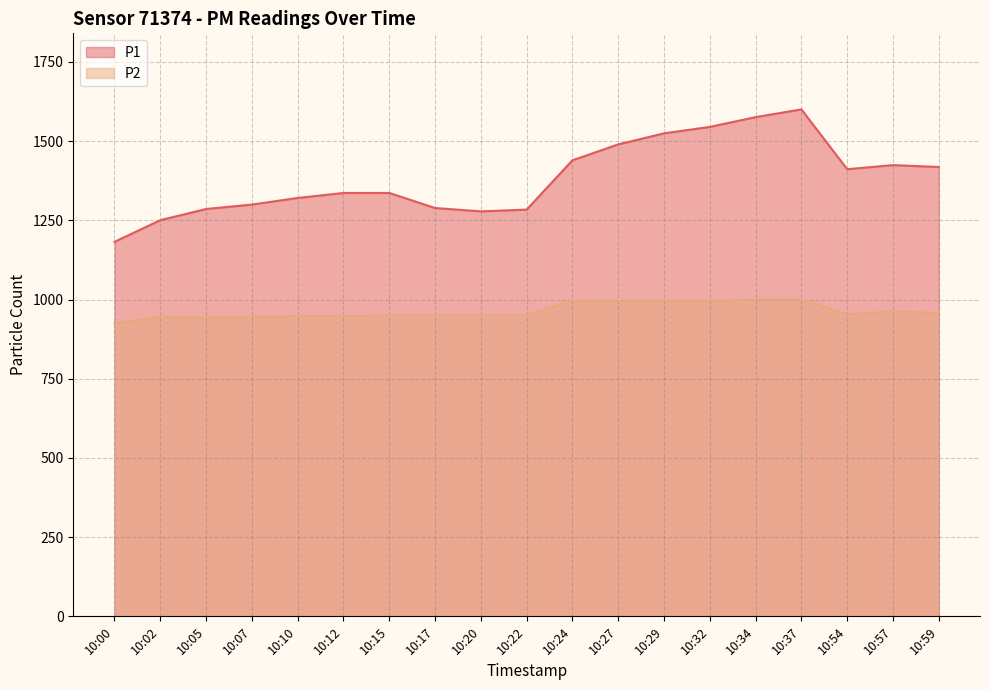

How many interior local valleys does the P2 series have?

5